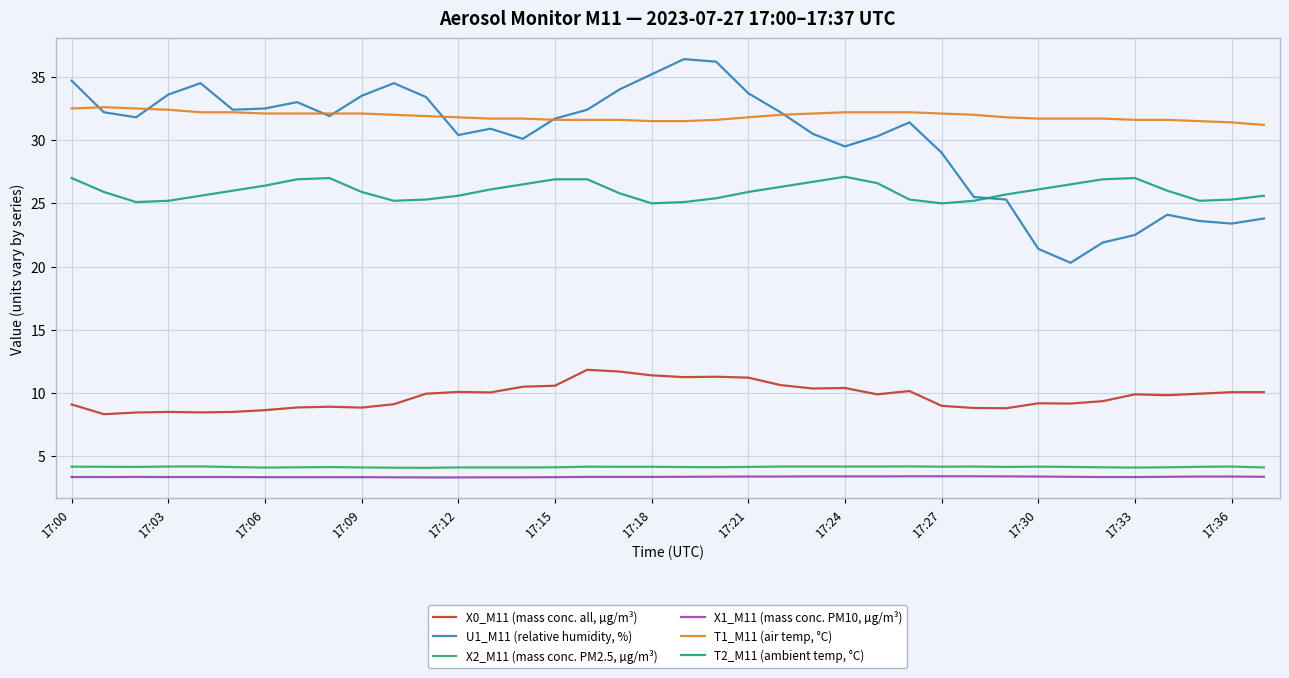

Which series has the largest total across all categories?

T1_M11 (air temp, °C)